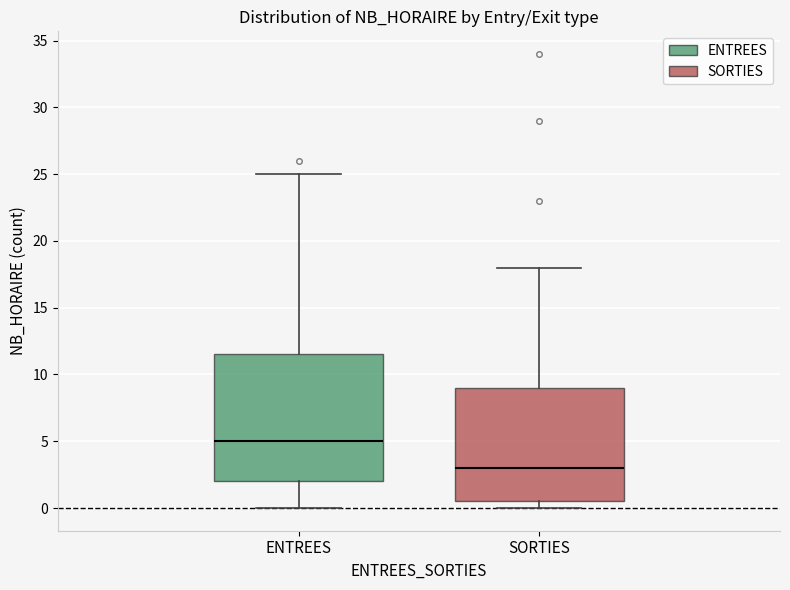

Which box has the lowest median line?

SORTIES